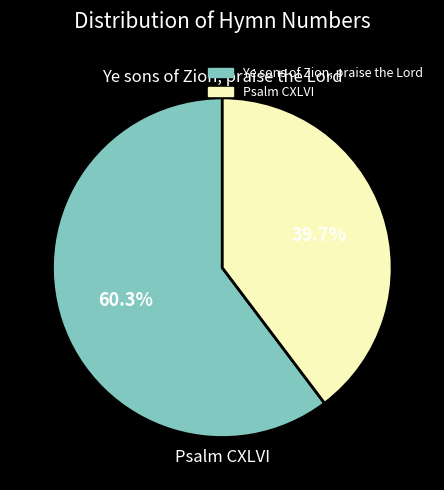

Which slice is the largest?

Ye sons of Zion, praise the Lord